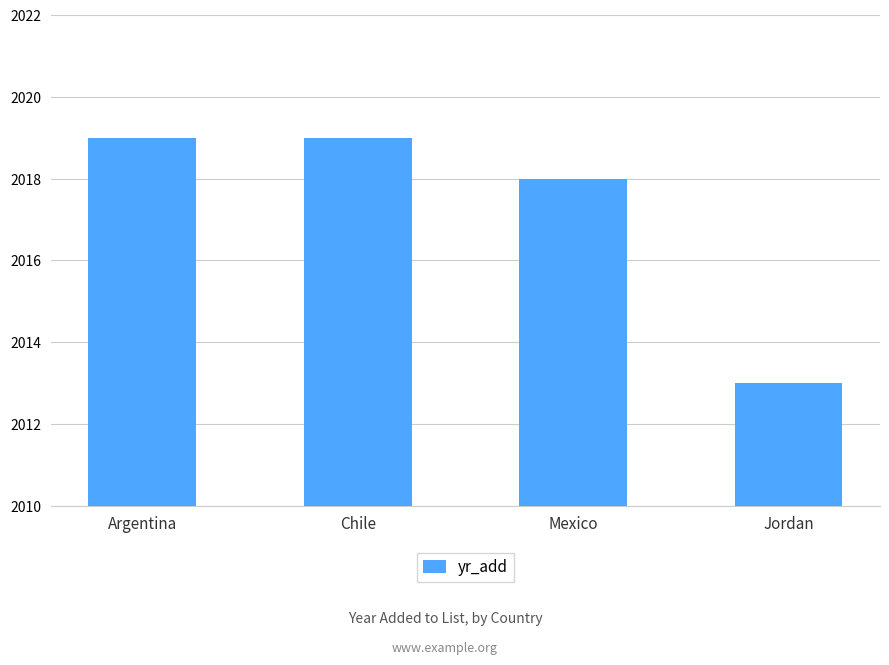

What is the ratio of the value at Mexico to the value at Jordan?

1.0